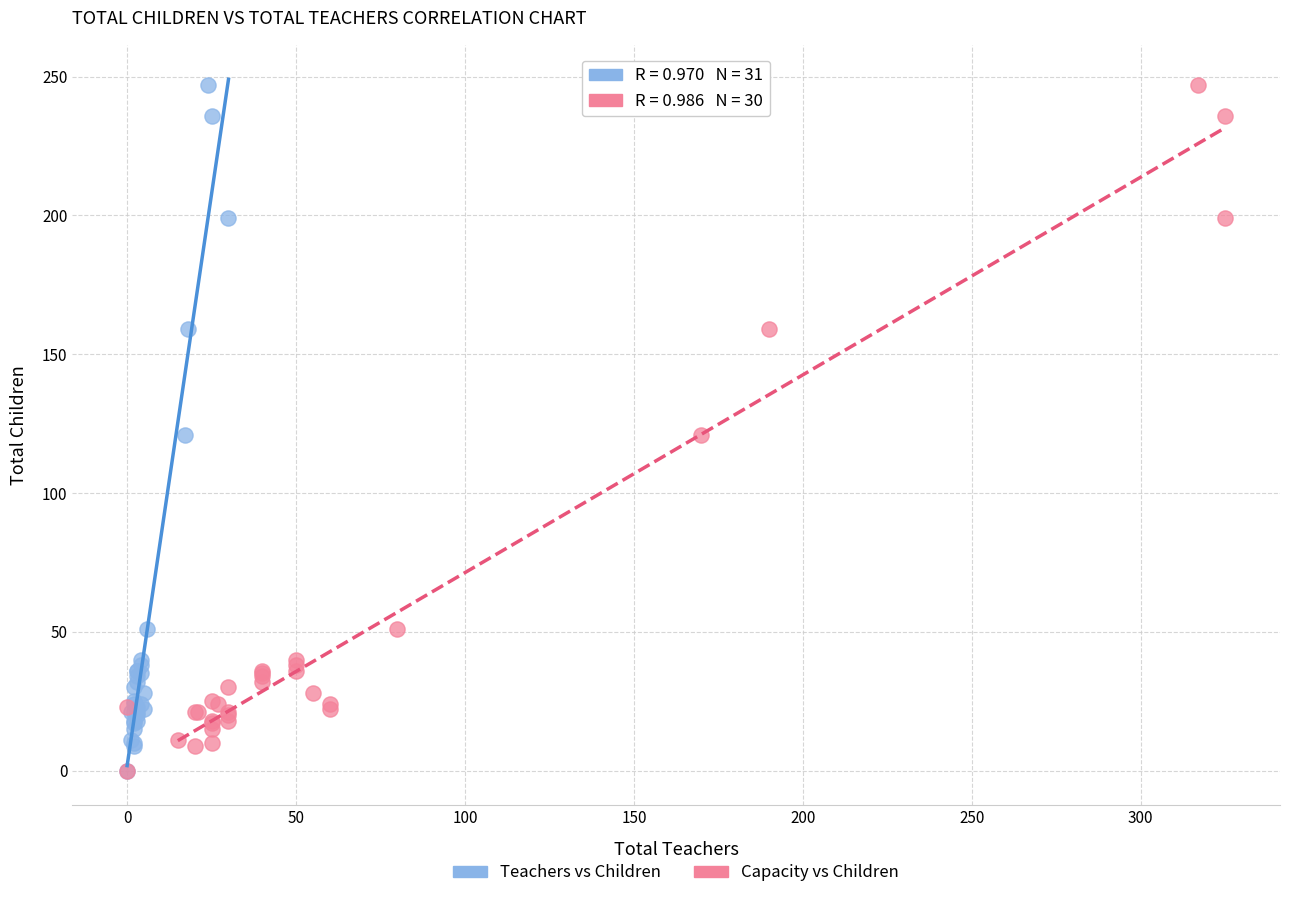

What are all the series names shown in the legend?

Teachers vs Children, Capacity vs Children